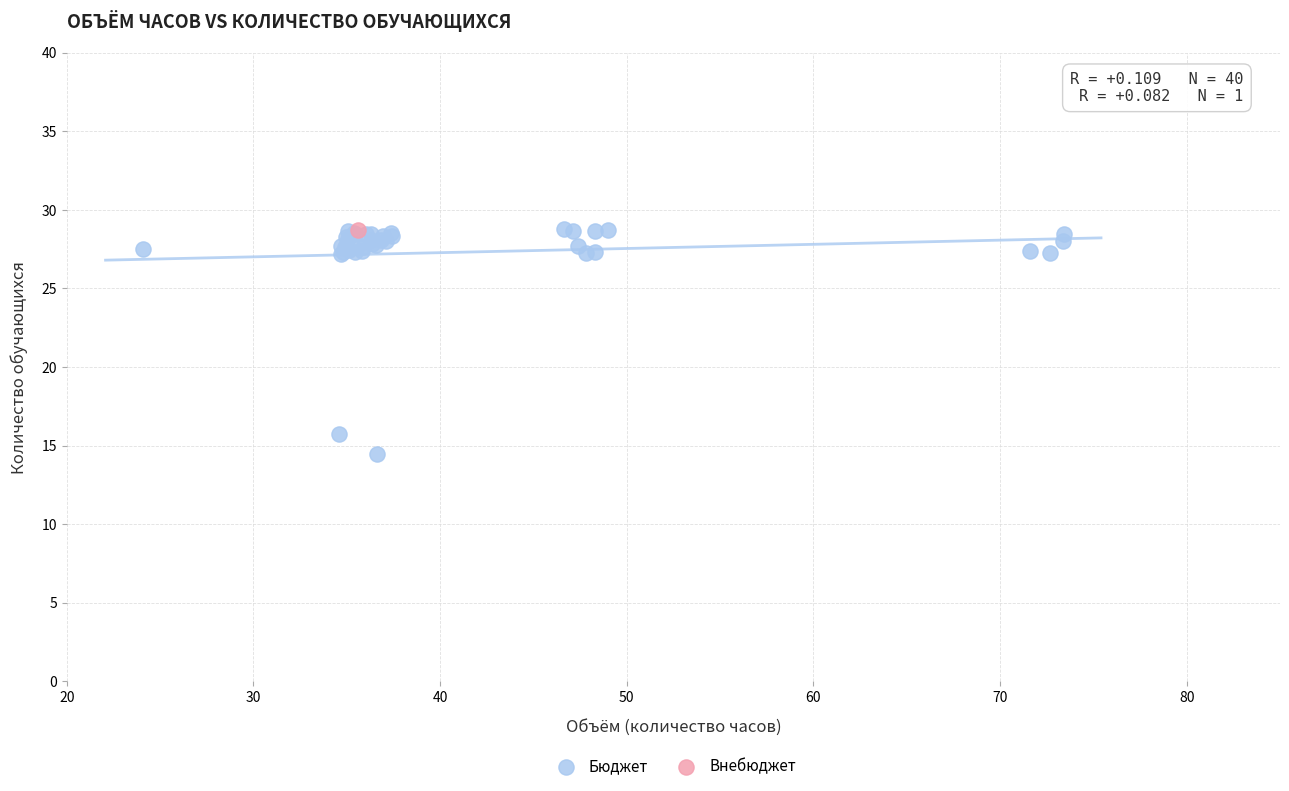

What are all the series names shown in the legend?

Бюджет, Внебюджет